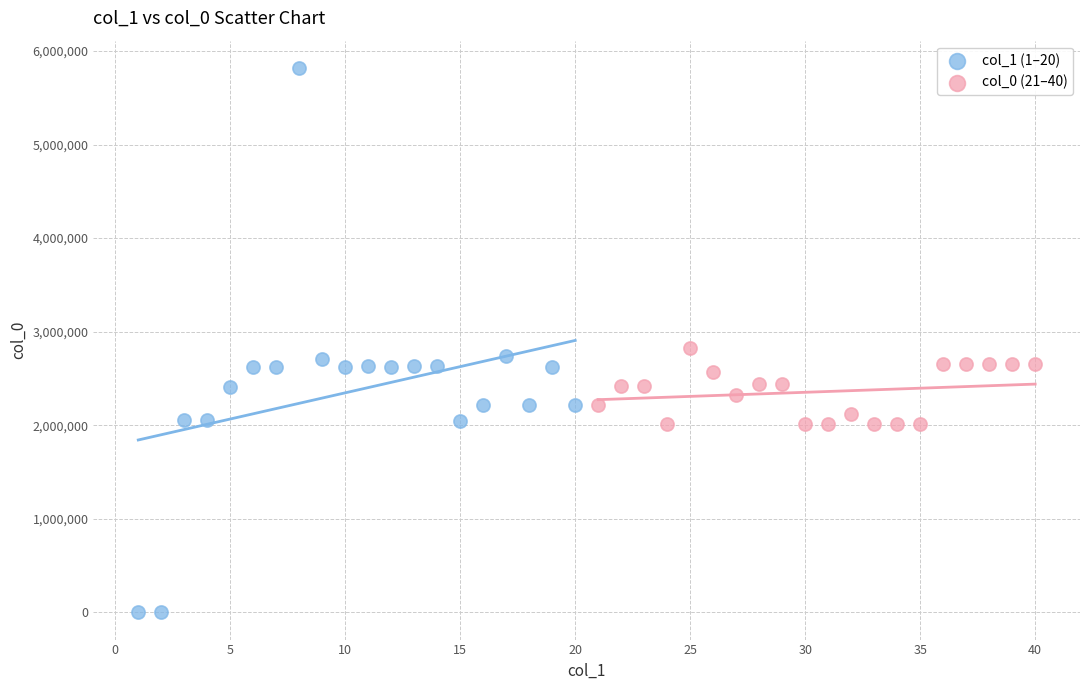

Which series has the largest Y range (max minus min)?

col_1 (1–20)